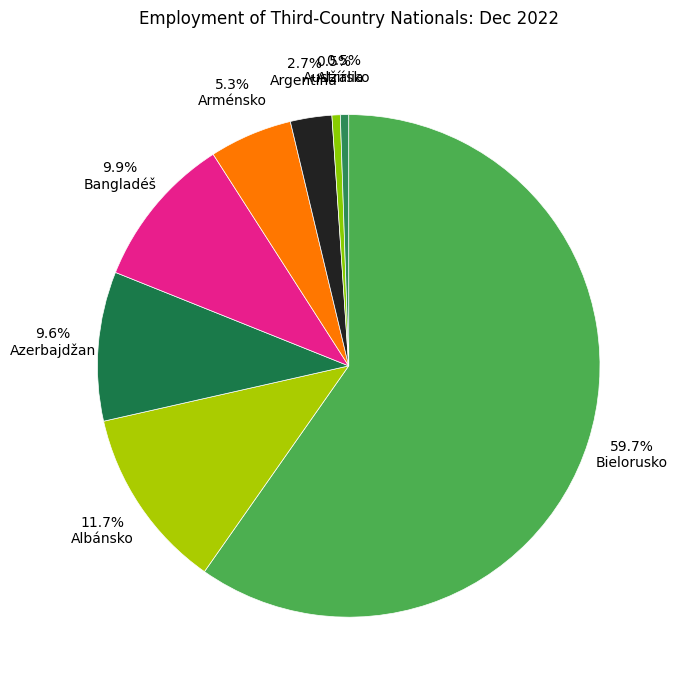

Count the number of slices in the pie.

8